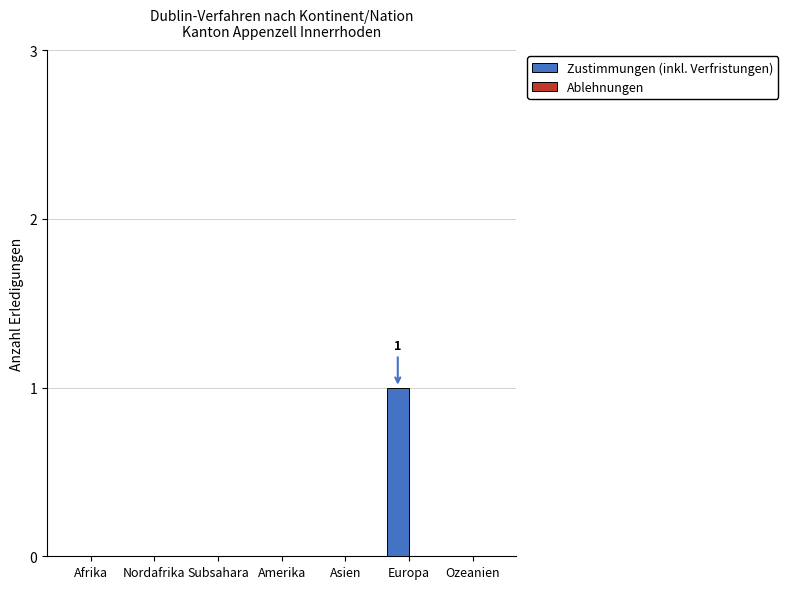

Which category has the highest value across all series?

Europa